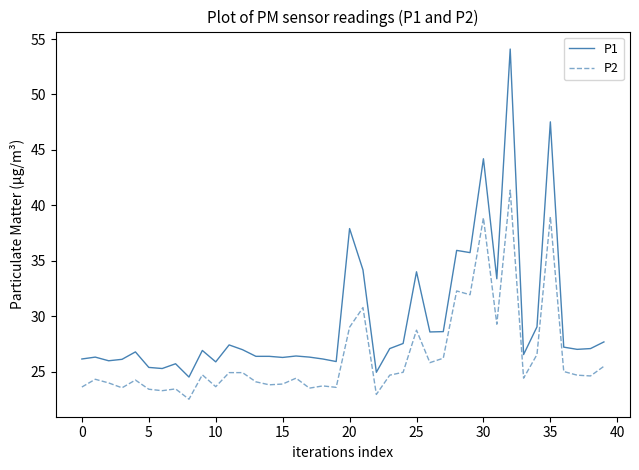

What is the difference between the maximum and minimum values in the P2 series?

18.9